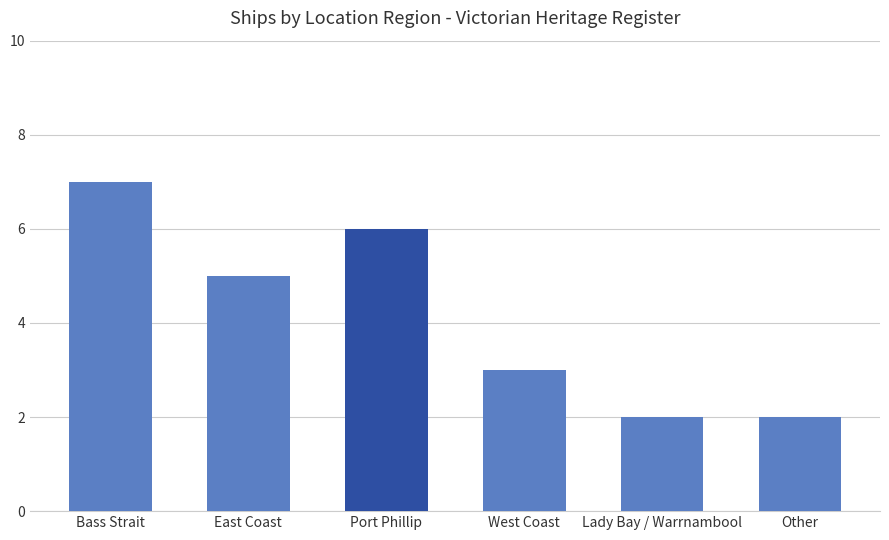

What is the ratio of the value at Port Phillip to the value at Lady Bay / Warrnambool?

3.0